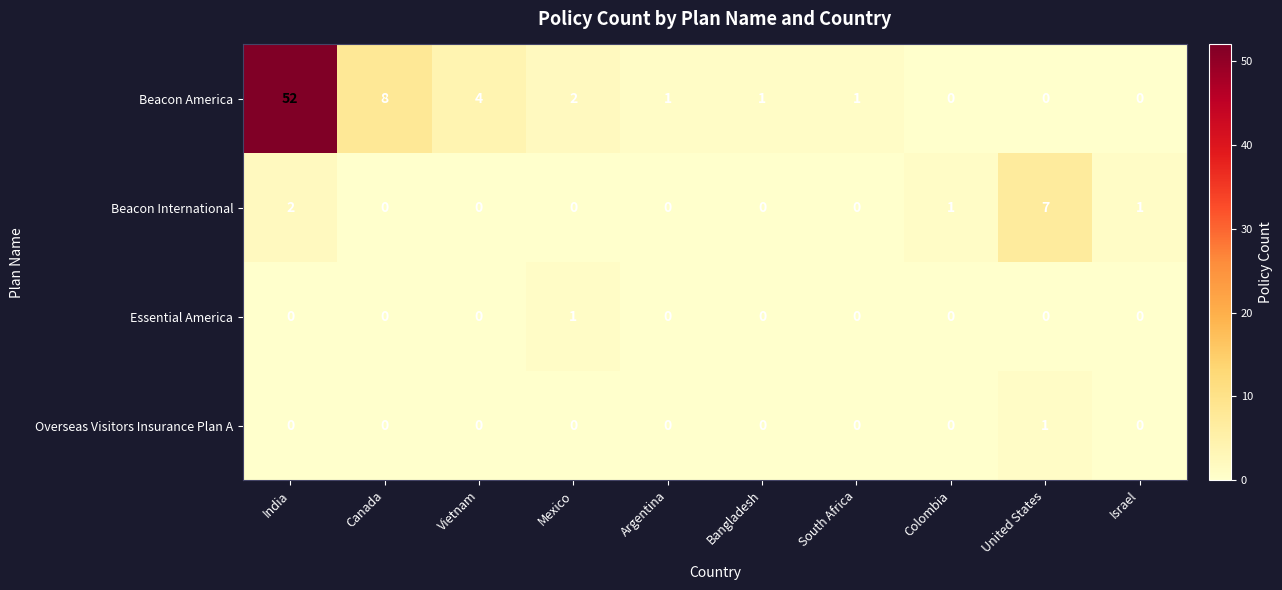

How many positive values does the Beacon America series have?

7